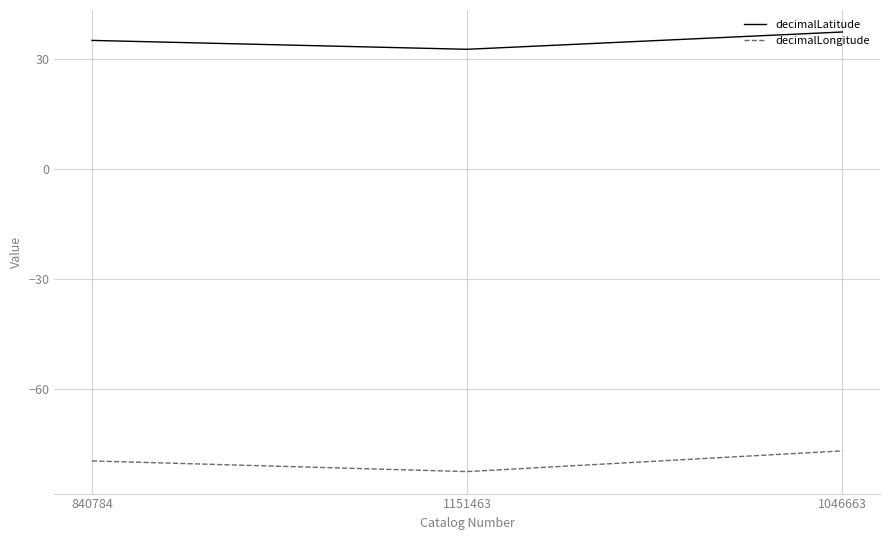

The value of decimalLatitude at 840784 is 15.6. True or false?

False